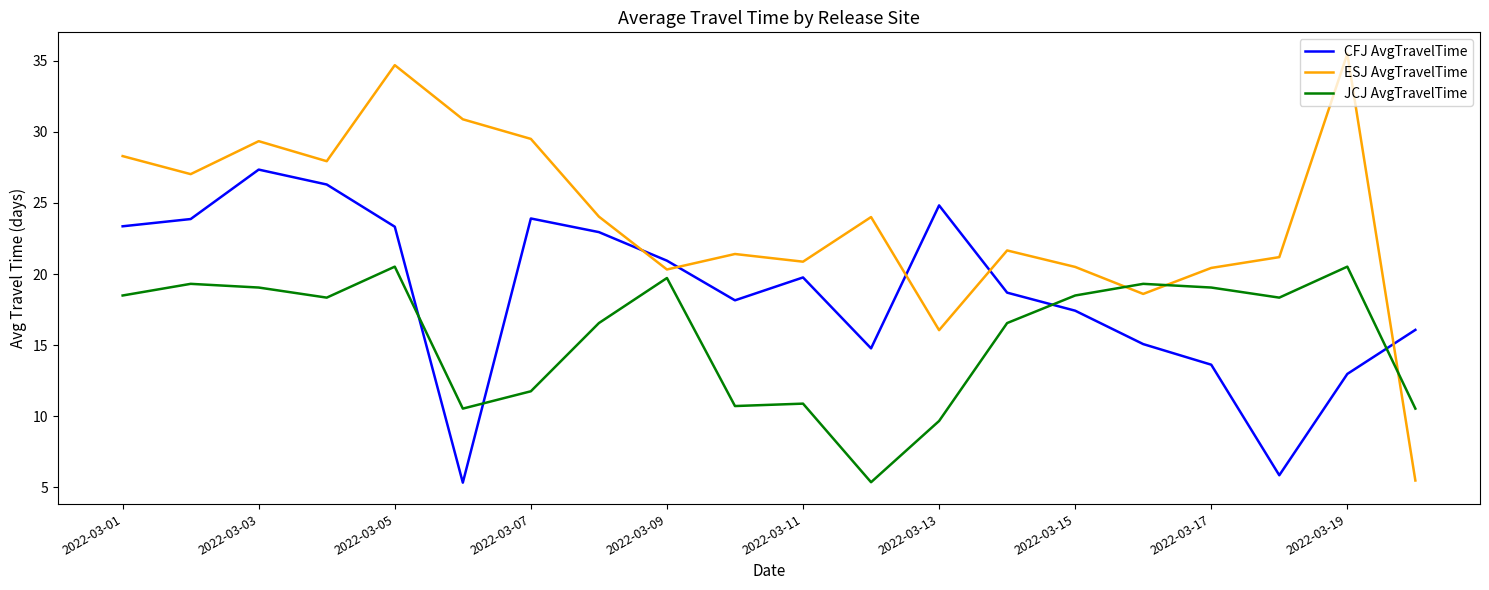

Rank the series by their average value, from highest to lowest.

ESJ AvgTravelTime, CFJ AvgTravelTime, JCJ AvgTravelTime